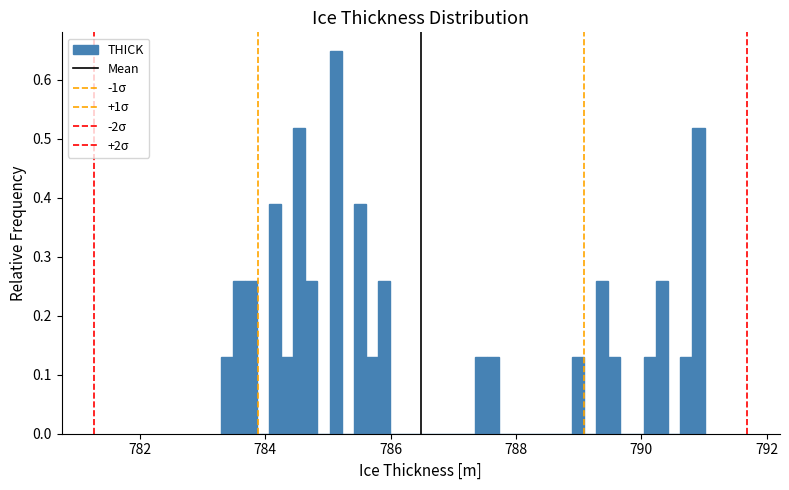

Around what value on the x-axis is the tallest bar? Give the approximate position of its centre, as read against the axis.

785.2